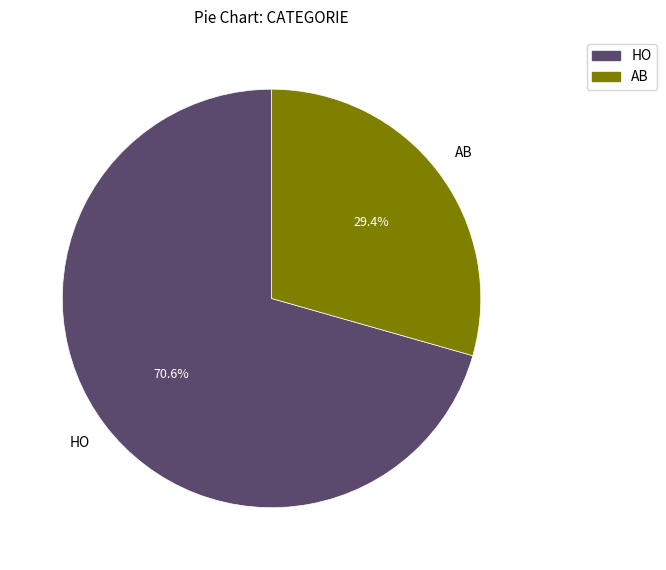

Between AB and HO, which is larger?

HO